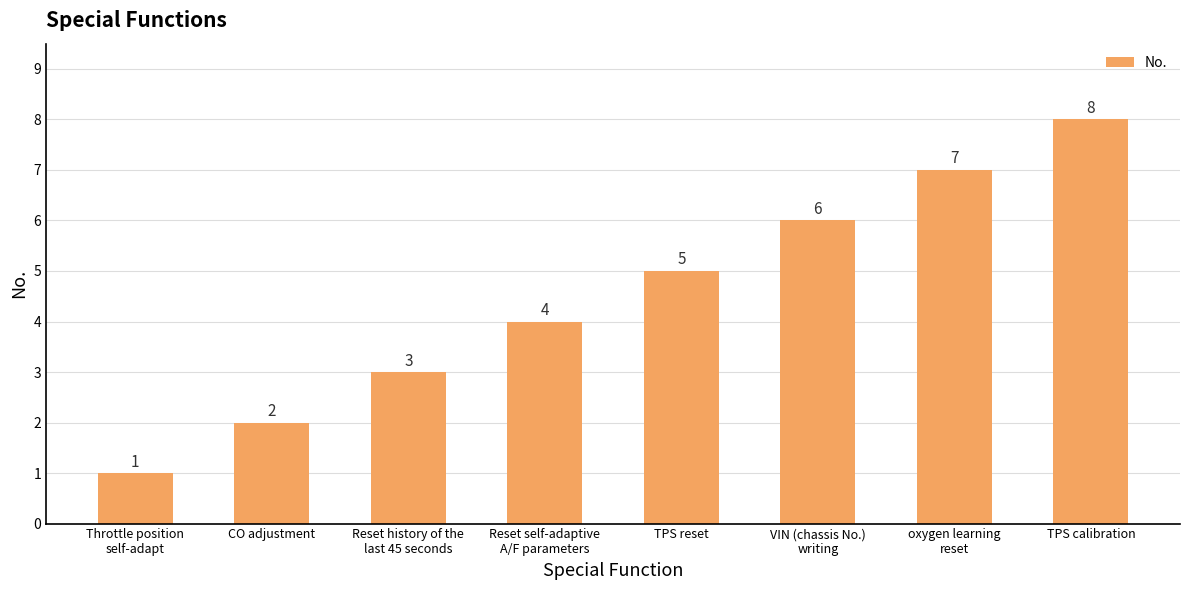

How many series are shown in this chart?

1